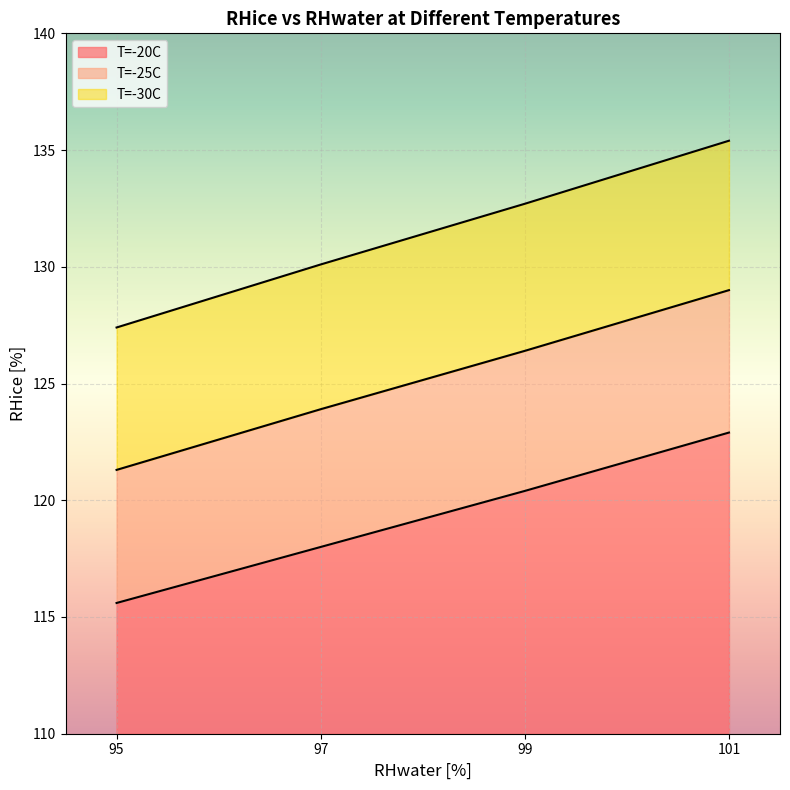

True or false: T=-25C and T=-30C intersect in this chart.

False